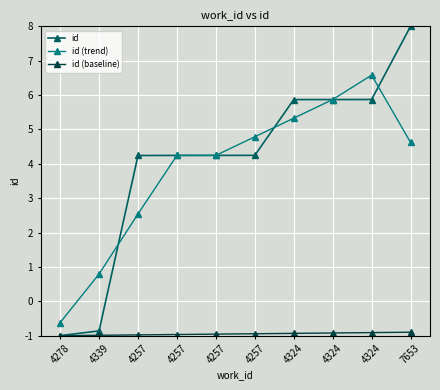

What are all the series names shown in the legend?

id, id (trend), id (baseline)